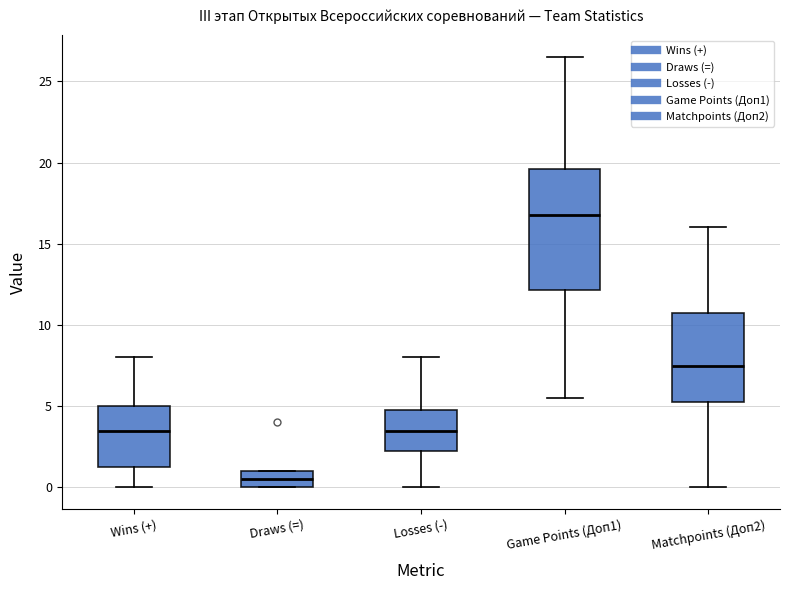

Where does the upper whisker of the box for Game Points (Доп1) end on the y-axis? The values are not printed on the chart, so give them approximately, as read against the axis.

26.5